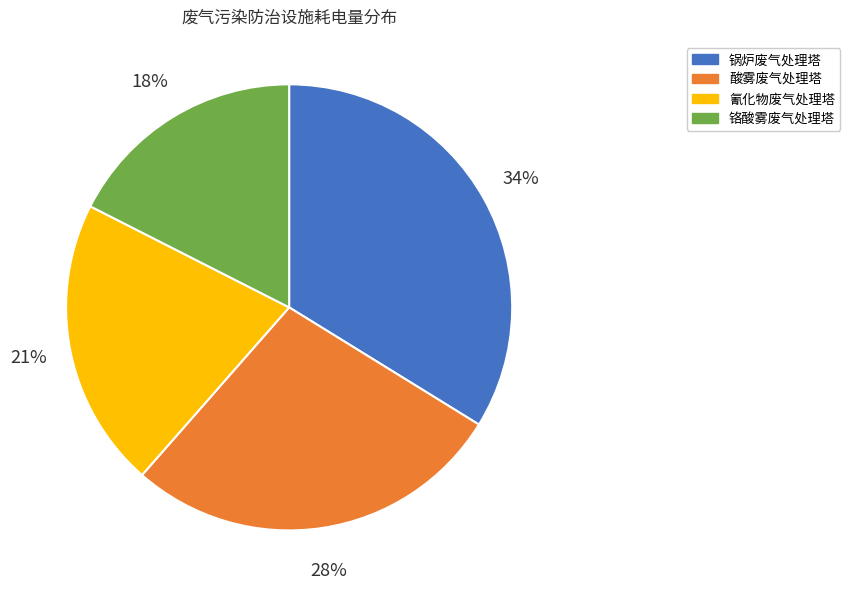

Count the number of slices in the pie.

4